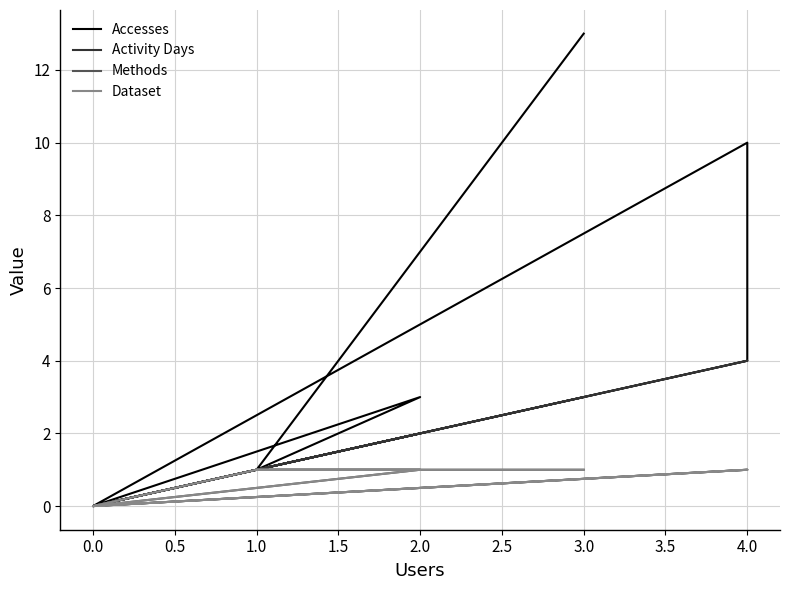

What is the sum of the Activity Days values at 3.0 and 0.0?

3